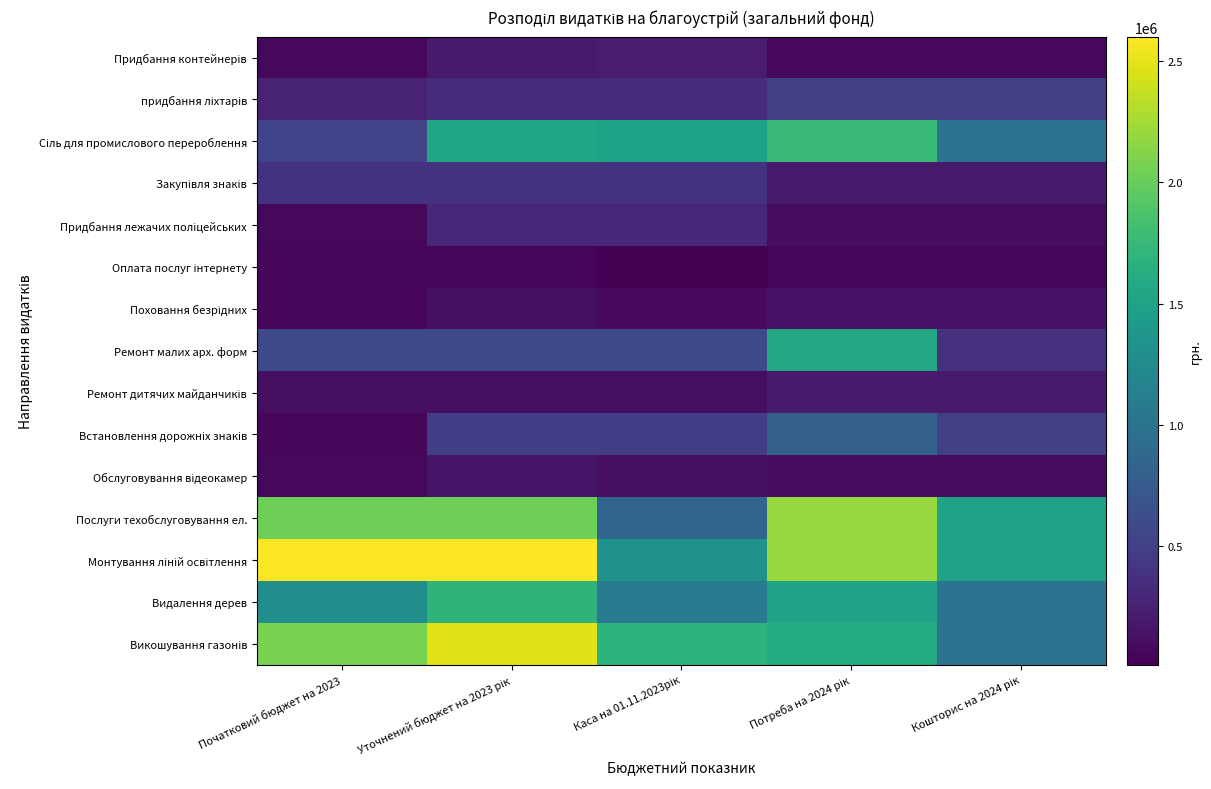

At which category does the chart reach its peak across all series?

Початковий бюджет на 2023